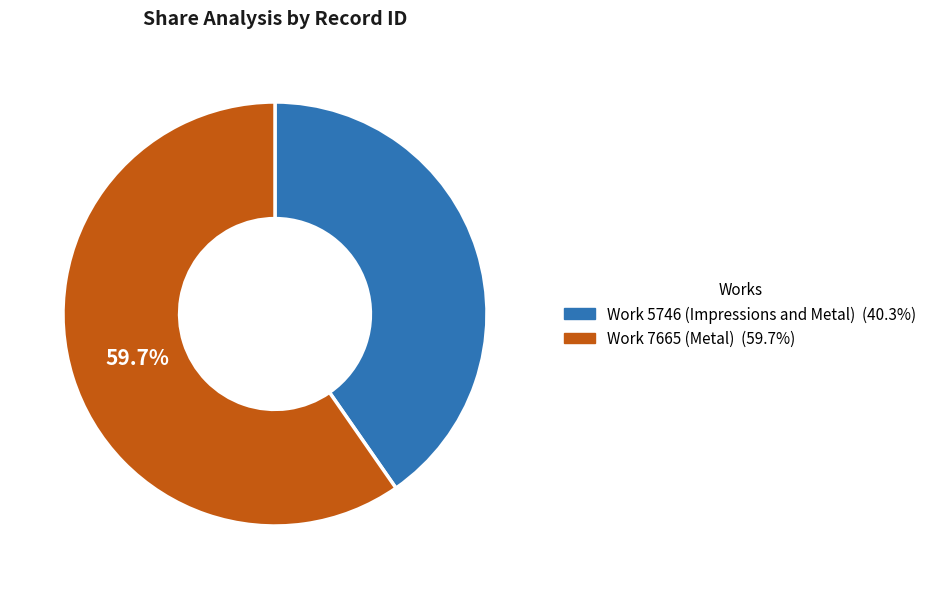

Is it true that Work 7665 (Metal) is 60% of the pie?

True